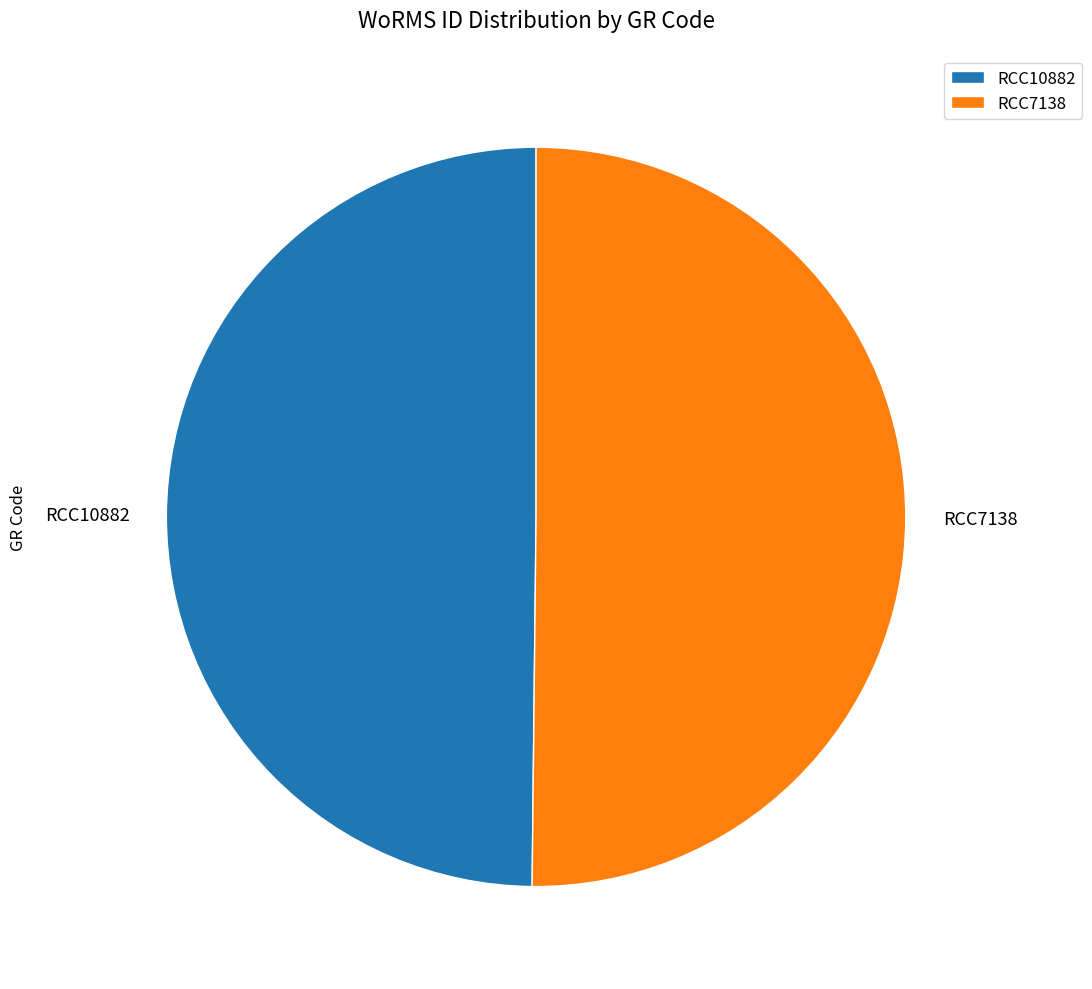

Is the sum of RCC10882 and RCC7138 greater than half?

Yes